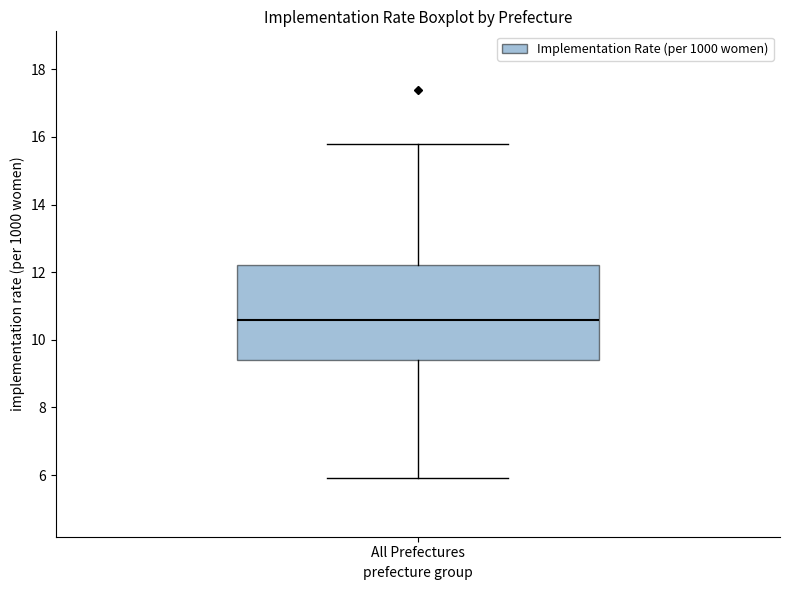

Where does the lower whisker of the box for All Prefectures end on the y-axis? The values are not printed on the chart, so give them approximately, as read against the axis.

6.0